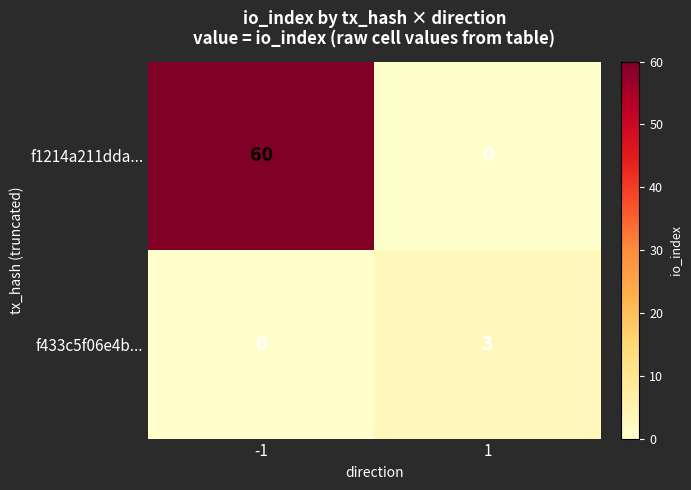

What is the total value across all series at -1?

60